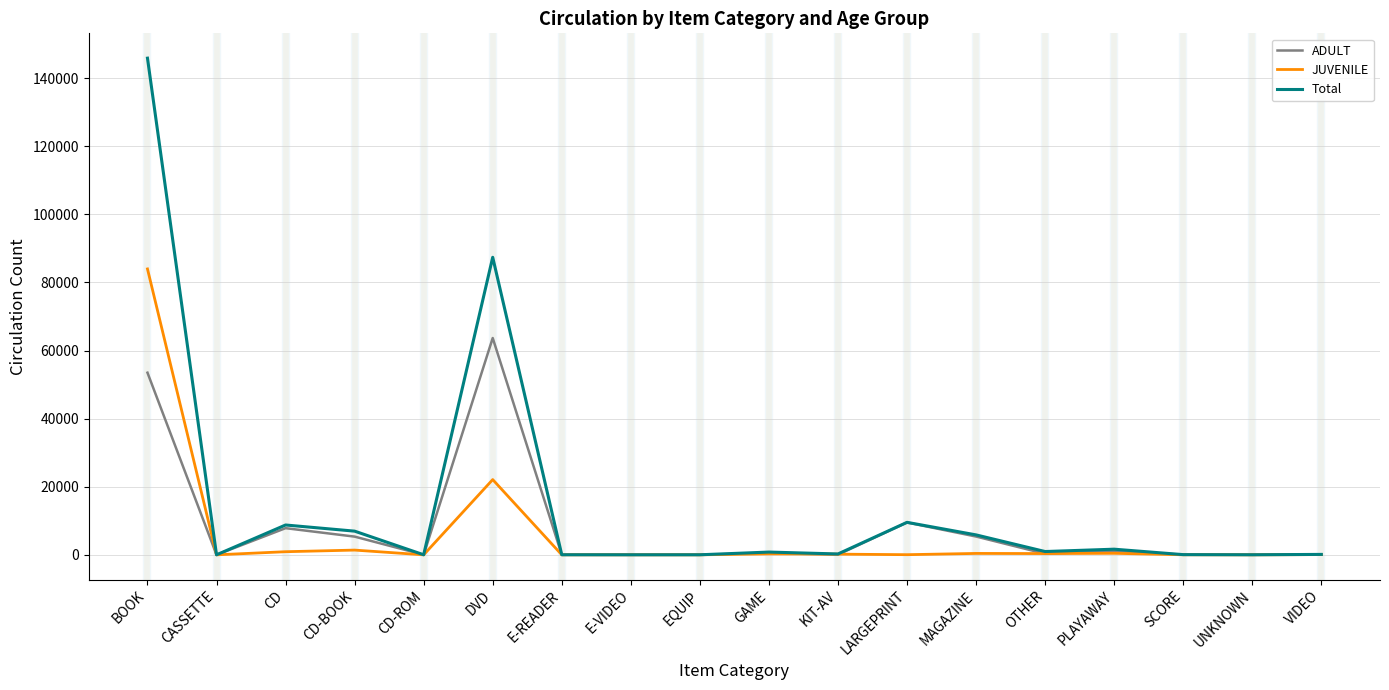

Is this an area chart (filled region under the line)?

No